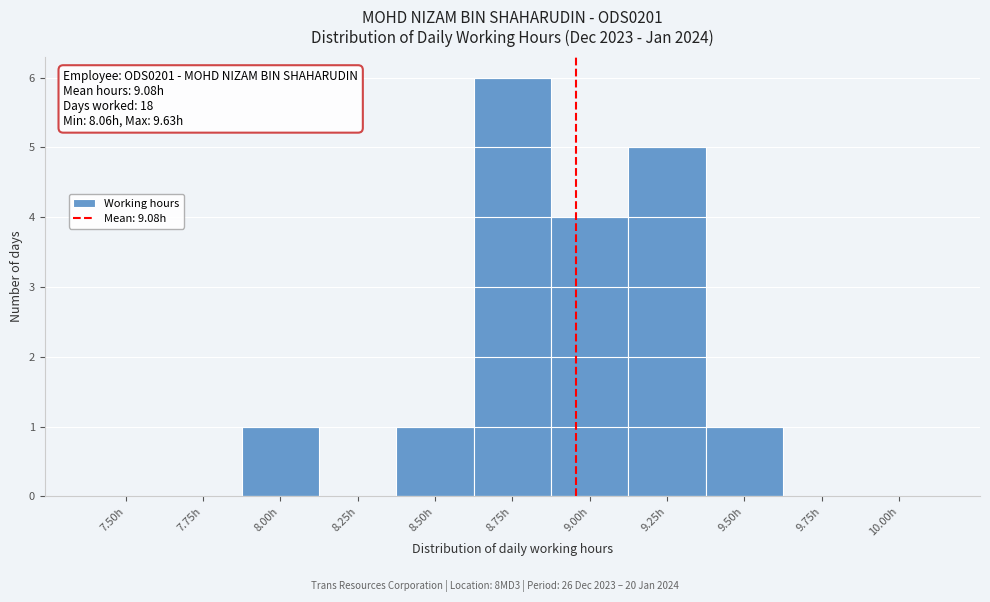

Reading right to left, transcribe all the data shown in this chart.

10.00h=0	9.75h=0	9.50h=1	9.25h=5	9.00h=4	8.75h=6	8.50h=1	8.25h=0	8.00h=1	7.75h=0	7.50h=0